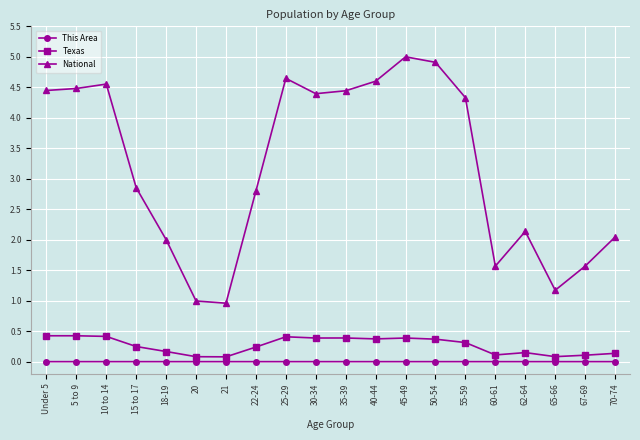

Is it true that This Area equals 0.0 at 30-34?

True